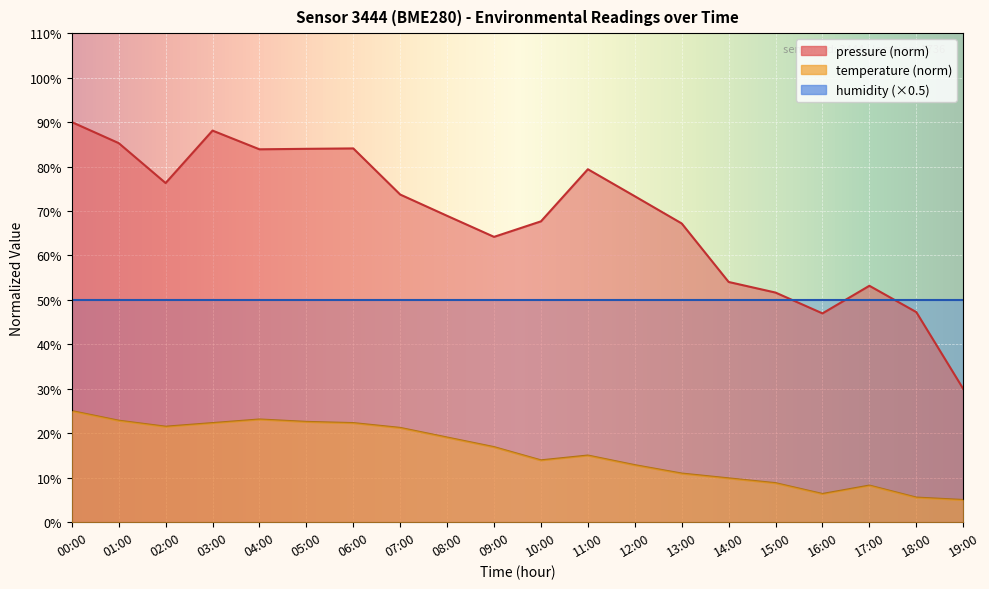

What are all the series names shown in the legend?

pressure (norm), temperature (norm), humidity (×0.5)